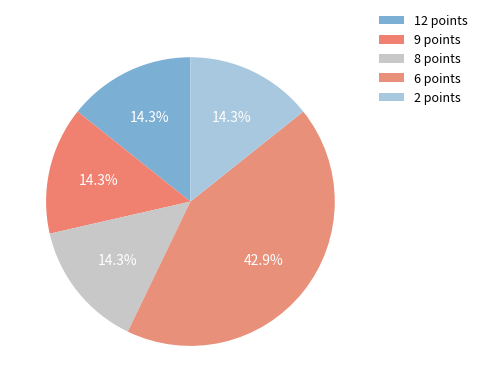

Is the sum of 6 points and 8 points greater than half?

Yes